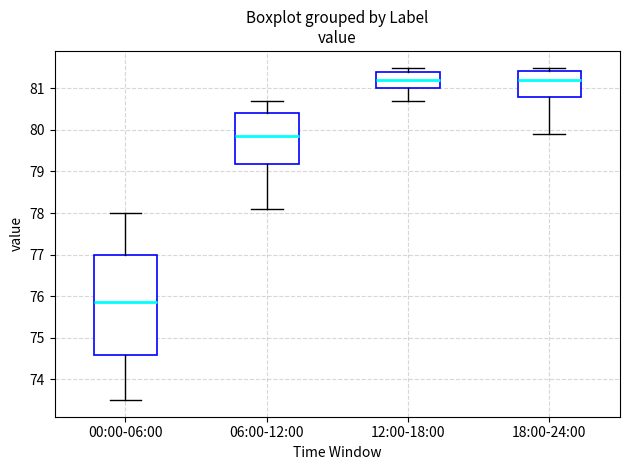

Reading left to right, read every box against the y-axis: the position of its median line, the range the box covers, and the ends of its whiskers. The values are not printed on the chart, so give them approximately, as read against the axis.

00:00-06:00: median 75.9, box 74.6 to 77.0, whiskers 73.5 to 78.0
06:00-12:00: median 79.9, box 79.2 to 80.4, whiskers 78.1 to 80.7
12:00-18:00: median 81.2, box 81.0 to 81.4, whiskers 80.7 to 81.5
18:00-24:00: median 81.2, box 80.8 to 81.4, whiskers 79.9 to 81.5